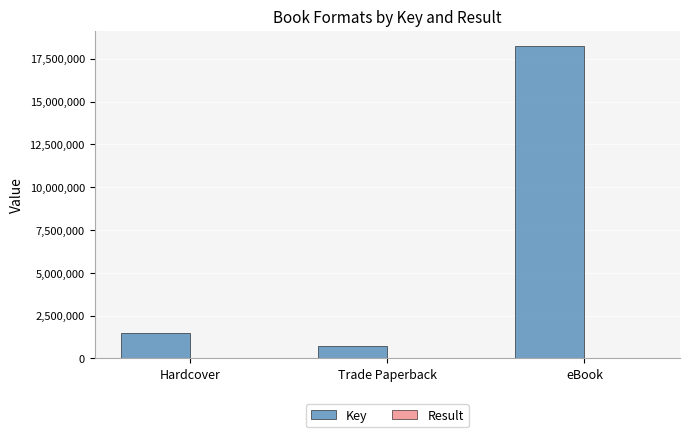

What is the sum of all Key values?

20444485